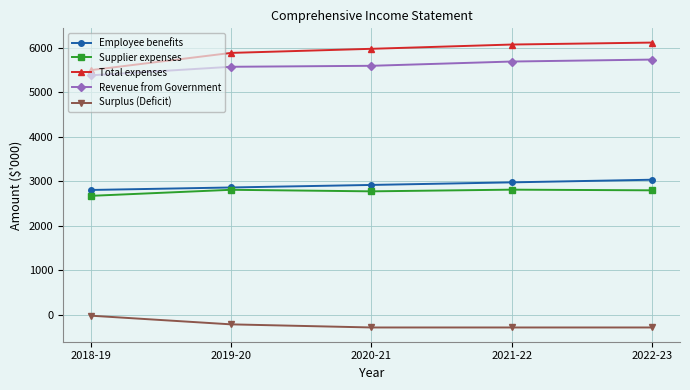

Is the value of Supplier expenses at 2021-22 greater than the value of Total expenses at 2019-20?

No